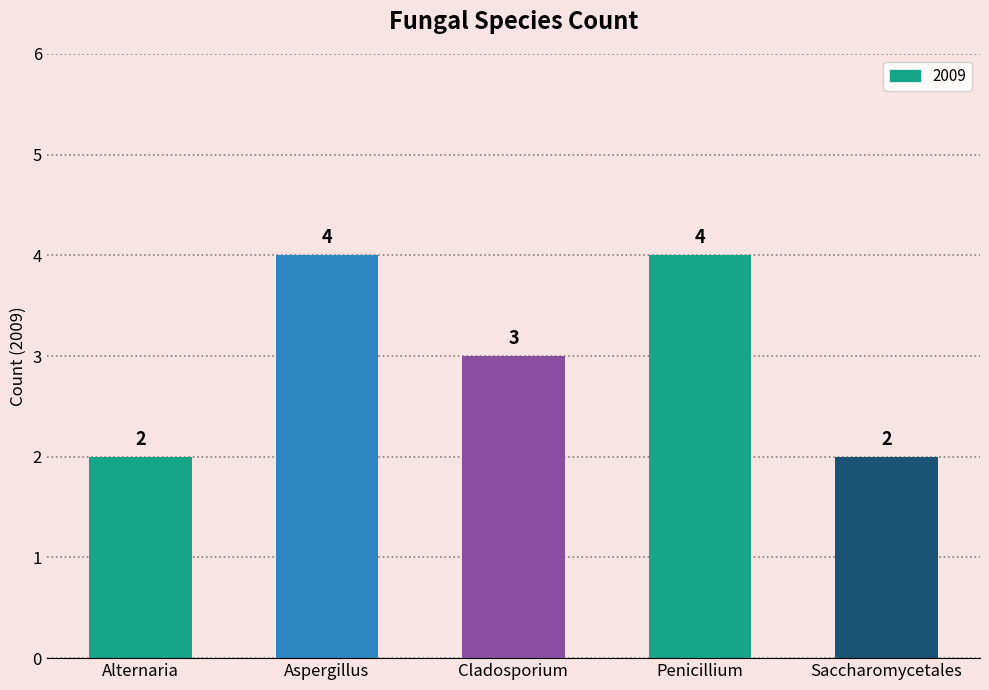

How many values are between 2 and 4?

5